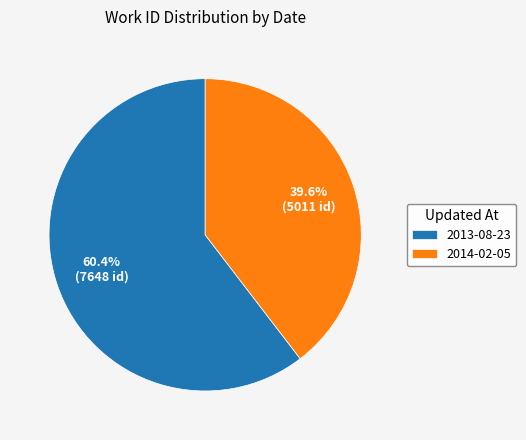

To the nearest percent, what portion does 2014-02-05 represent?

40%